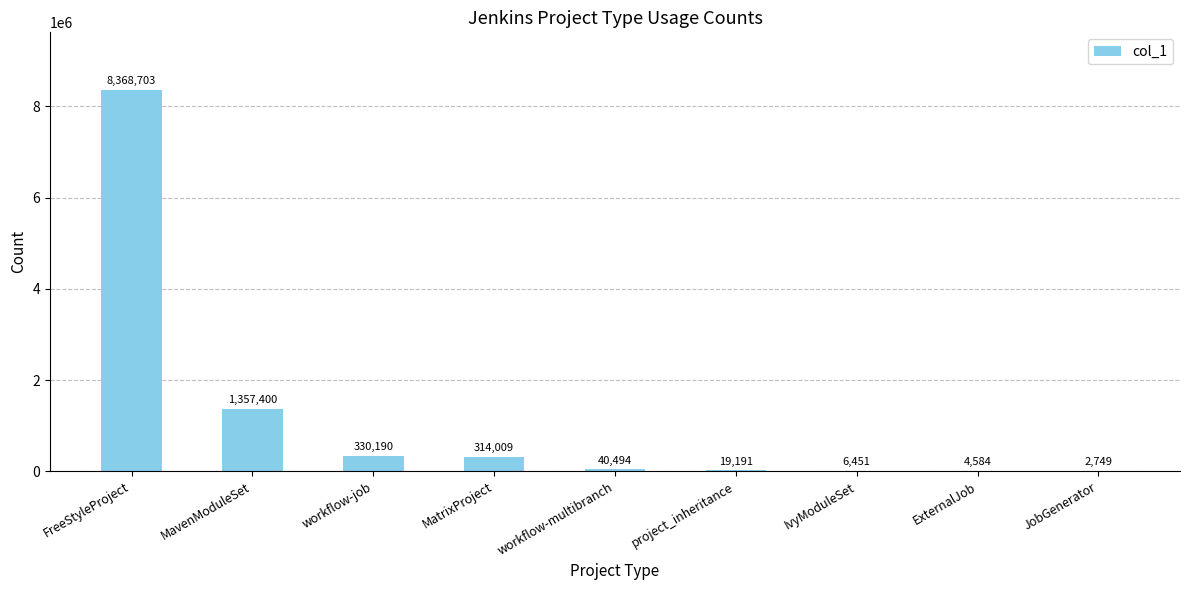

Which has a higher value, project_inheritance or MavenModuleSet?

MavenModuleSet